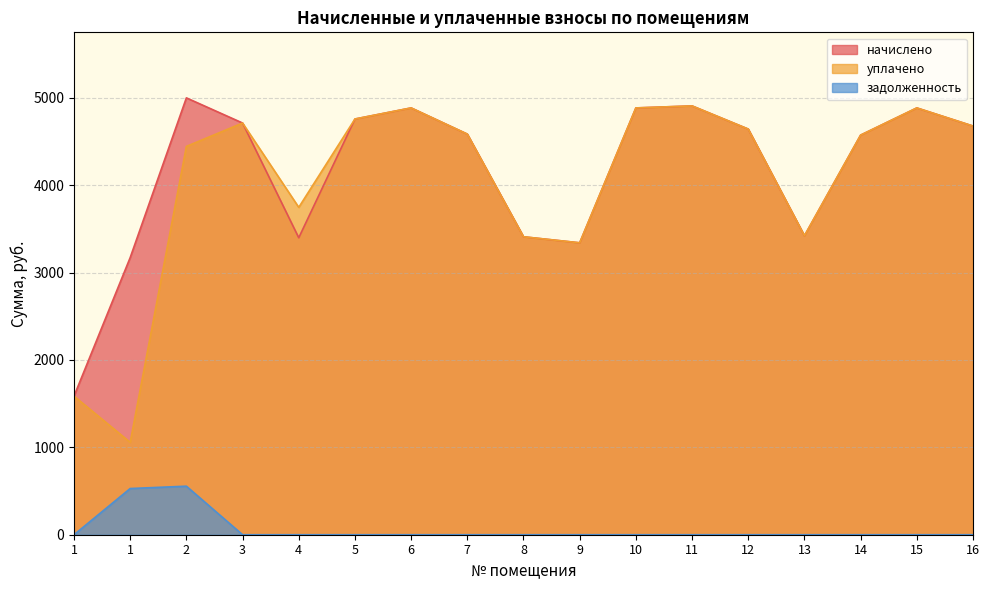

At which category is the sum across all series the highest?

2